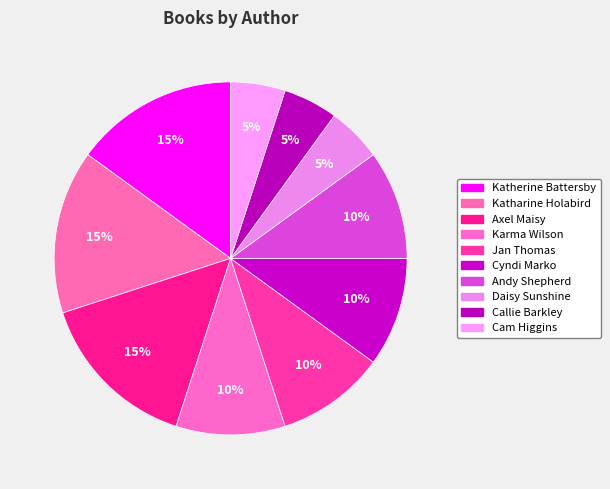

Count the number of slices in the pie.

10